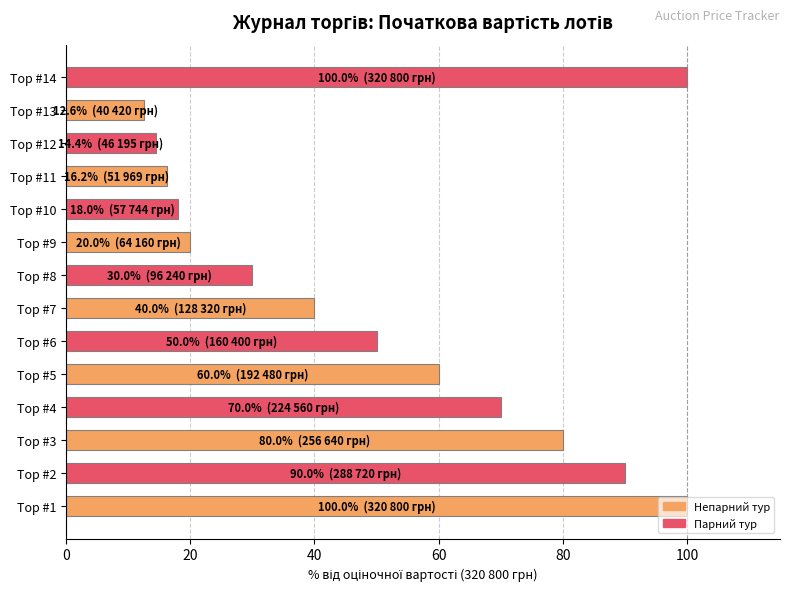

The chart shows a value of 22.6 at Тор #14. True or false?

False